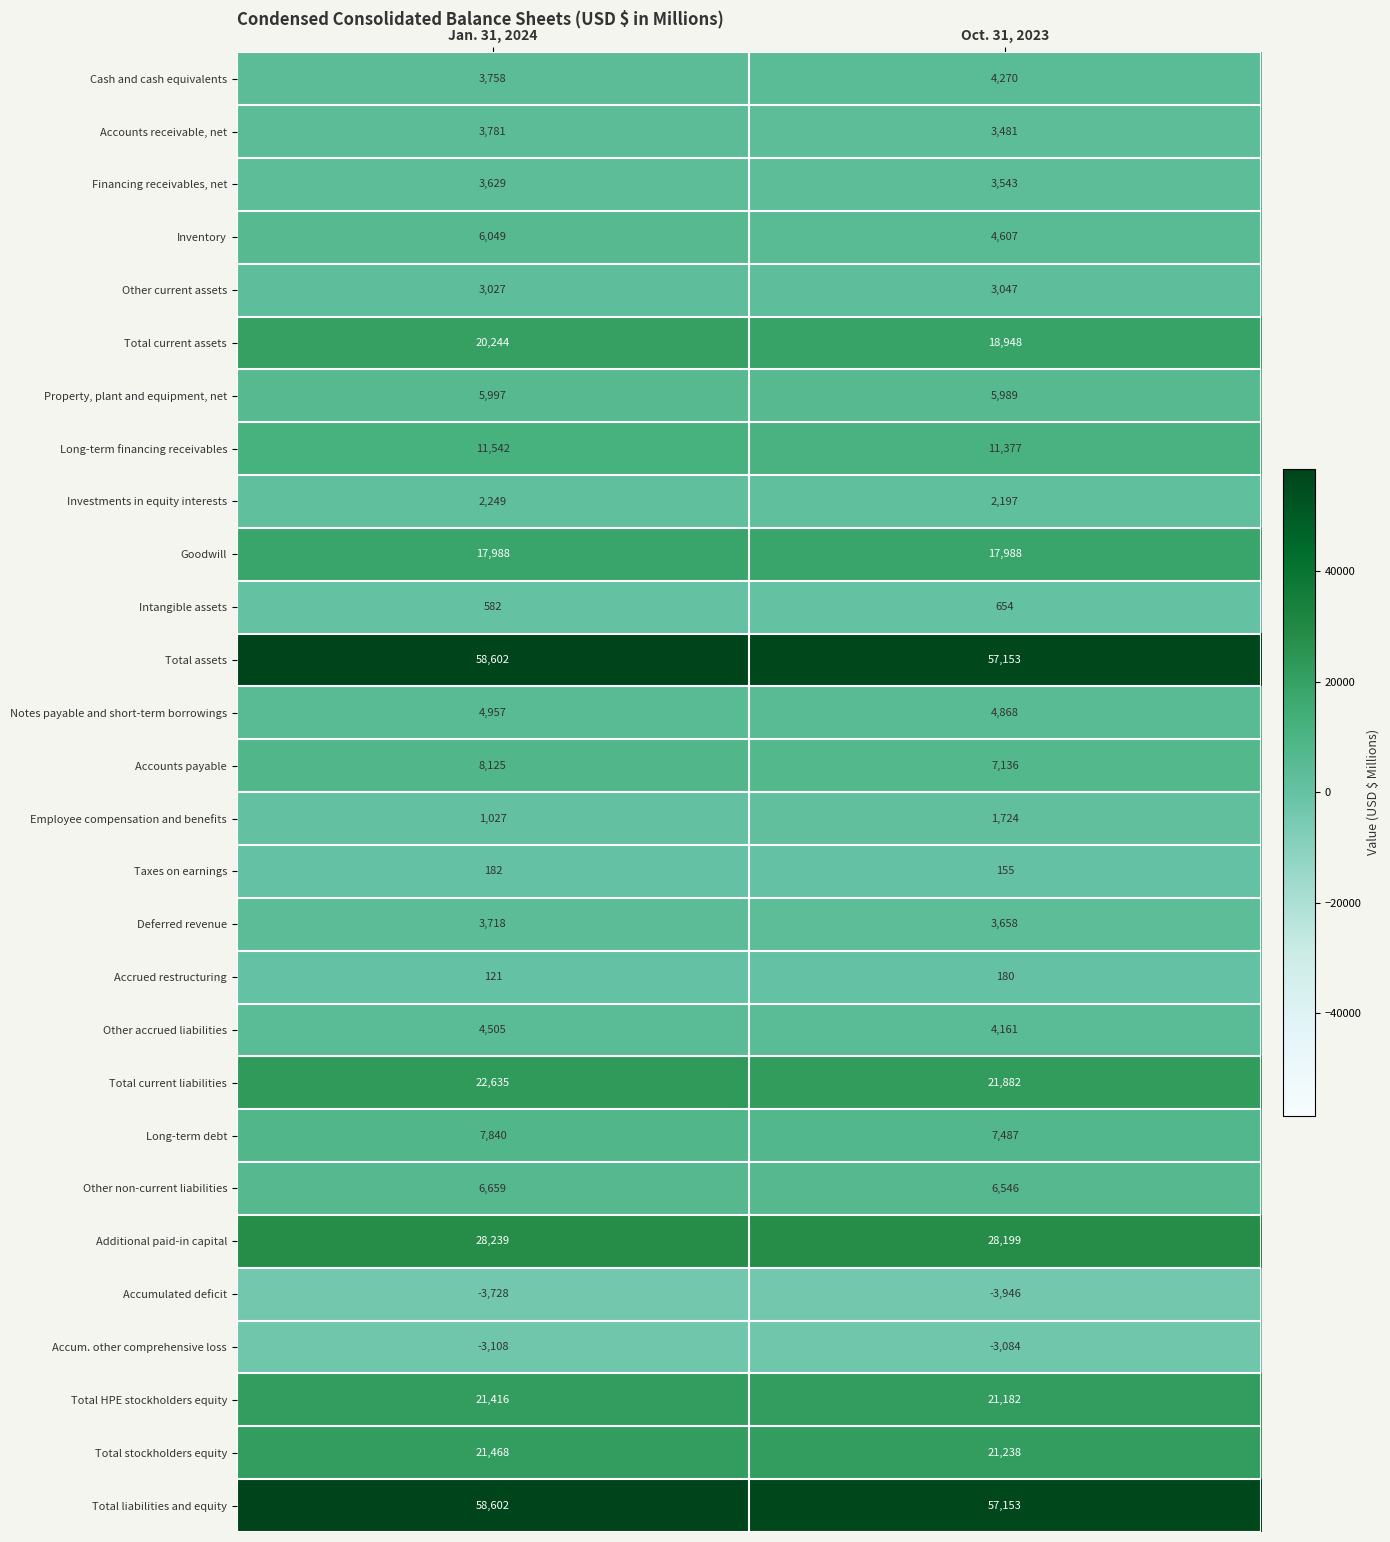

What is the difference between the highest and lowest values at Jan. 31, 2024?

62330